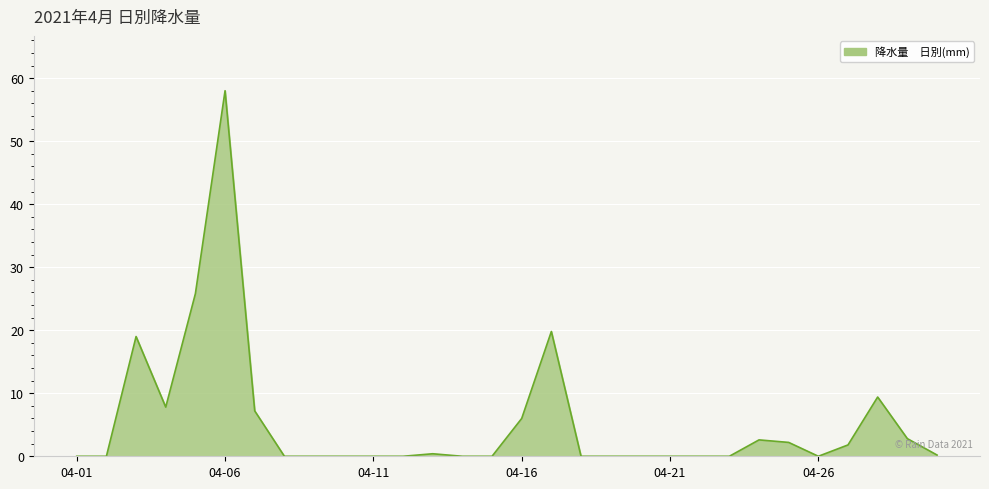

What is the greatest value displayed?

58.0